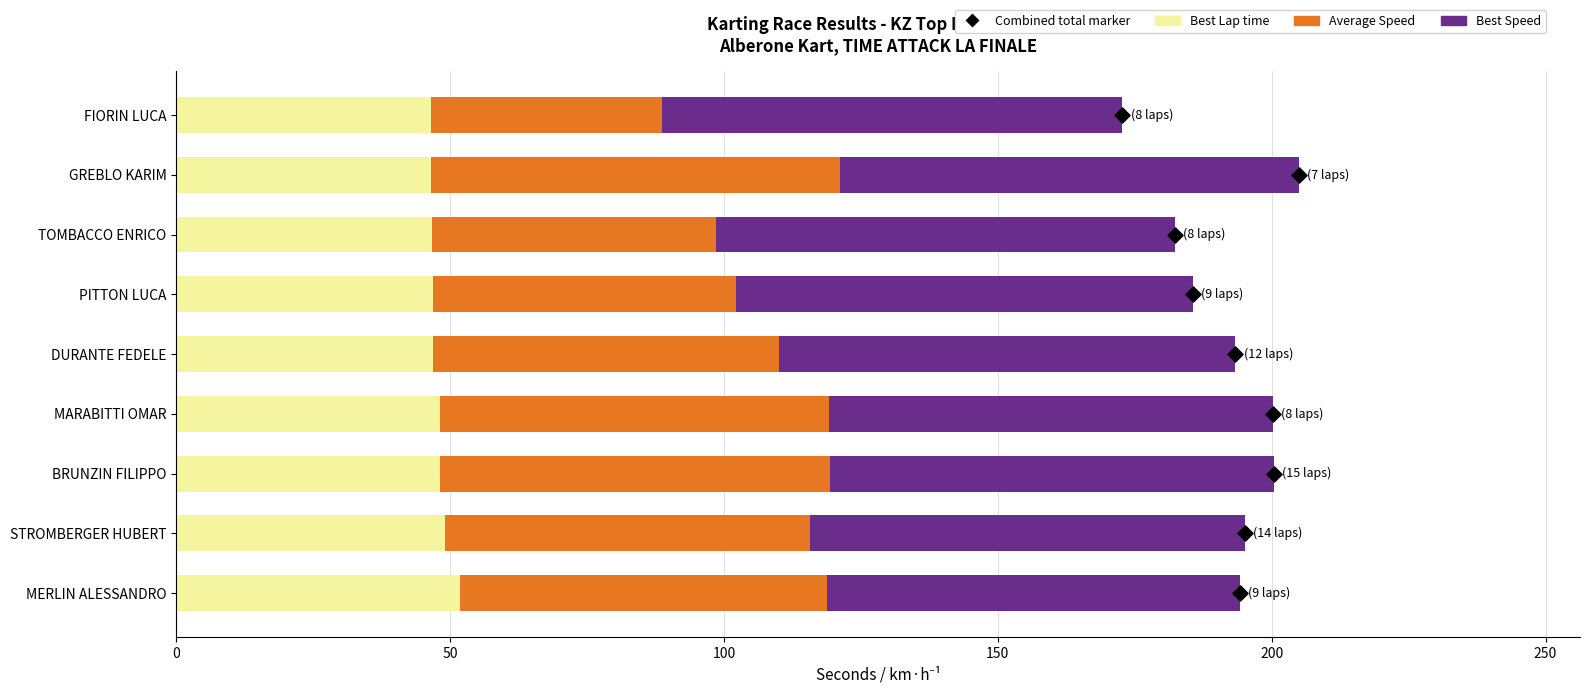

At how many categories does at least one series exceed 18?

9